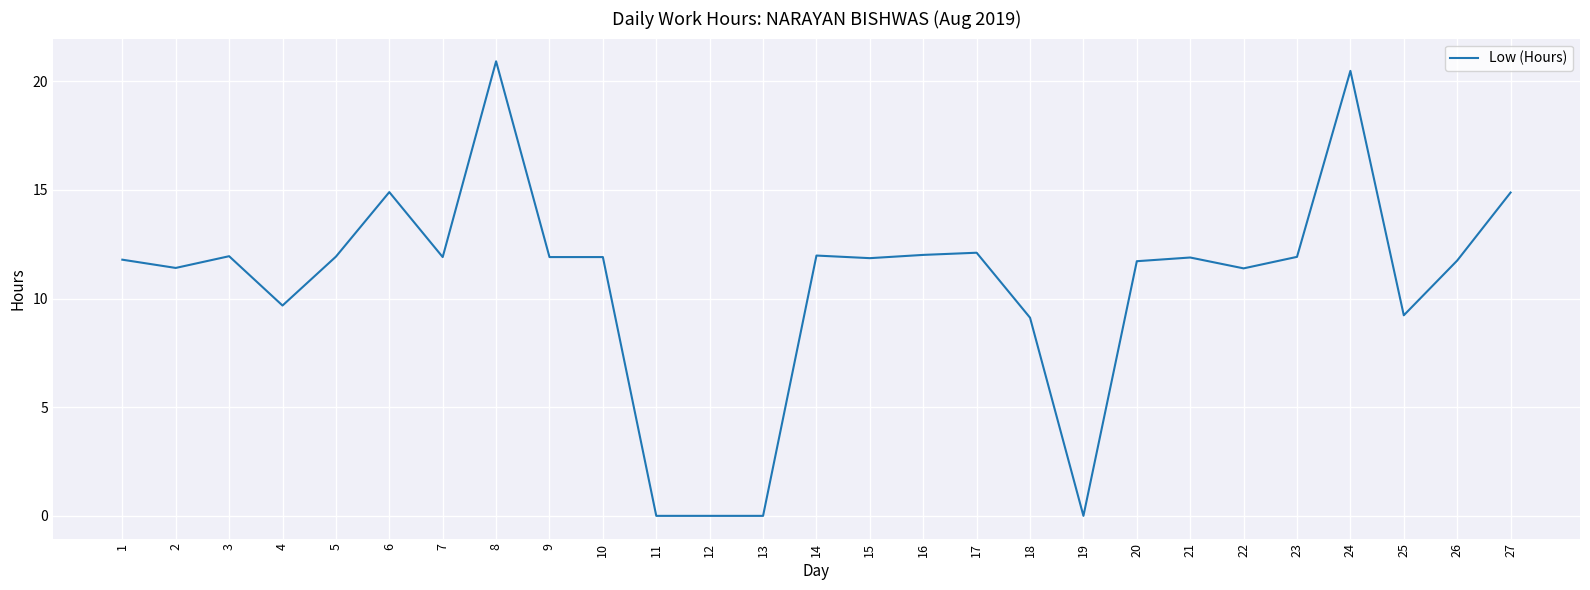

Does the chart have visible grid lines?

Yes